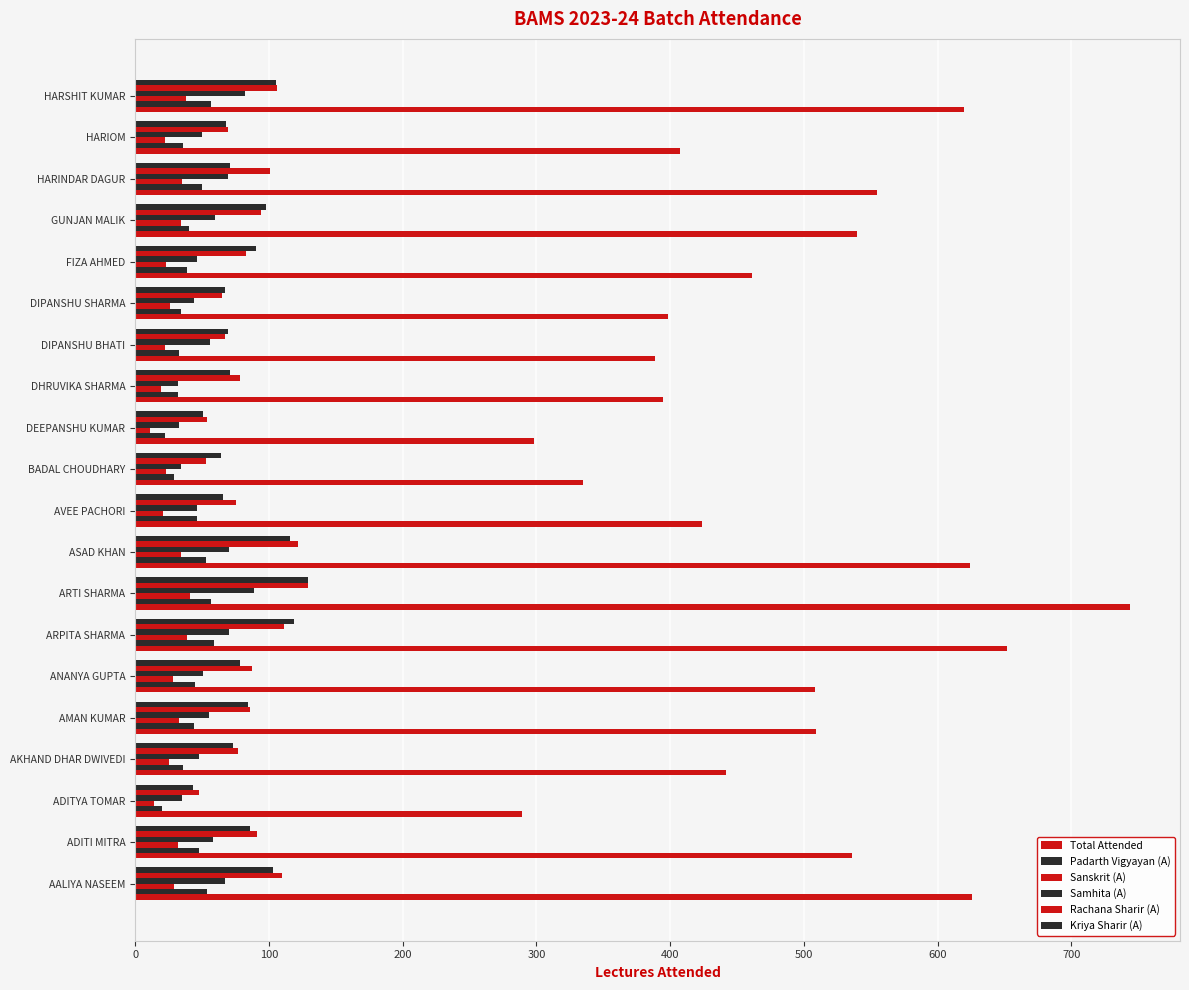

Count the number of categories in the chart.

20